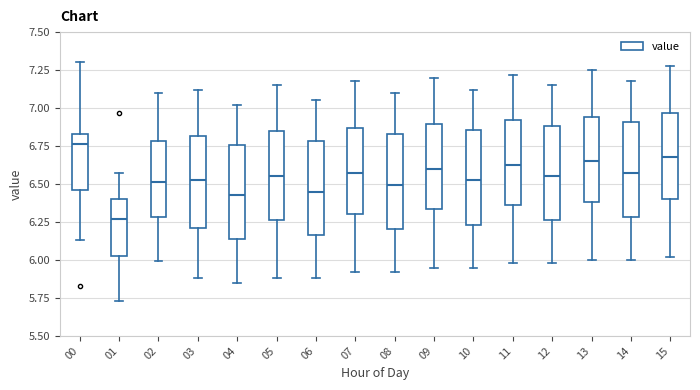

Reading left to right, read every box against the y-axis: the position of its median line, the range the box covers, and the ends of its whiskers. The values are not printed on the chart, so give them approximately, as read against the axis.

00: median 6.75, box 6.45 to 6.85, whiskers 6.15 to 7.30
01: median 6.25, box 6.05 to 6.40, whiskers 5.75 to 6.55
02: median 6.50, box 6.30 to 6.80, whiskers 6.00 to 7.10
03: median 6.55, box 6.20 to 6.80, whiskers 5.90 to 7.10
04: median 6.45, box 6.15 to 6.75, whiskers 5.85 to 7.00
05: median 6.55, box 6.25 to 6.85, whiskers 5.90 to 7.15
06: median 6.45, box 6.15 to 6.80, whiskers 5.90 to 7.05
07: median 6.60, box 6.30 to 6.85, whiskers 5.90 to 7.20
08: median 6.50, box 6.20 to 6.85, whiskers 5.90 to 7.10
09: median 6.60, box 6.35 to 6.90, whiskers 5.95 to 7.20
10: median 6.55, box 6.25 to 6.85, whiskers 5.95 to 7.10
11: median 6.65, box 6.35 to 6.90, whiskers 6.00 to 7.20
12: median 6.55, box 6.25 to 6.90, whiskers 6.00 to 7.15
13: median 6.65, box 6.40 to 6.95, whiskers 6.00 to 7.25
14: median 6.60, box 6.30 to 6.90, whiskers 6.00 to 7.20
15: median 6.70, box 6.40 to 6.95, whiskers 6.00 to 7.30